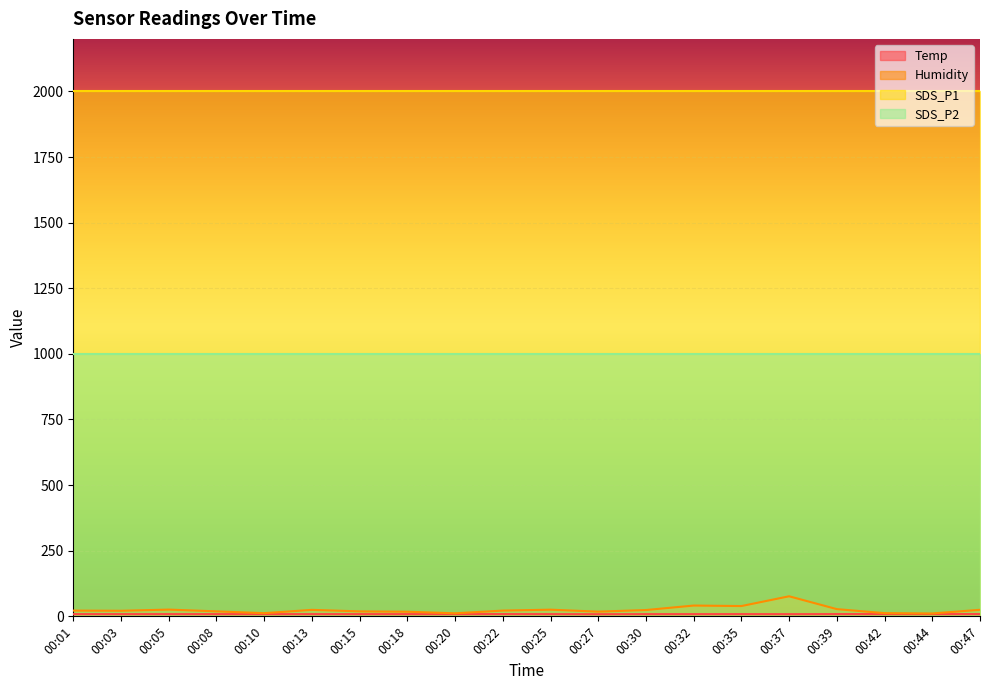

What is the value of the Humidity point at the 15th from the left?

39.2